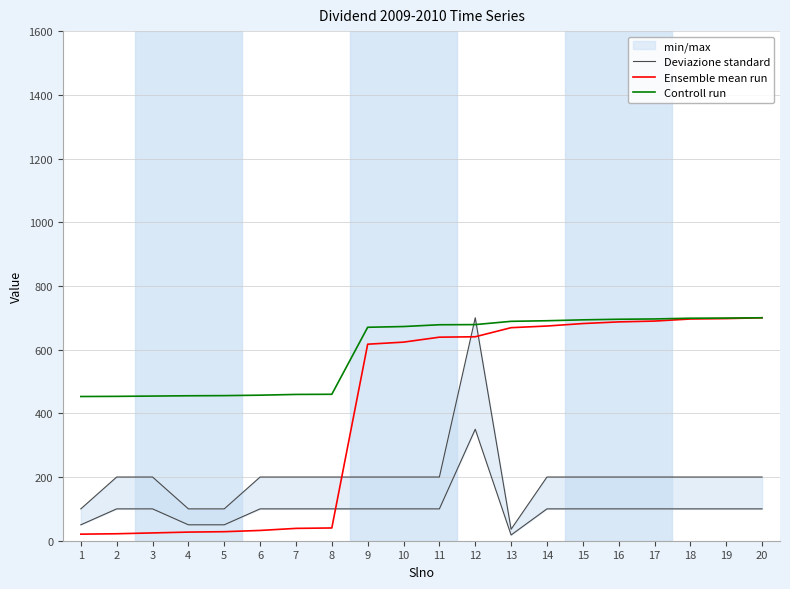

What is the value of the Deviazione standard point at the 16th from the left?

100.0